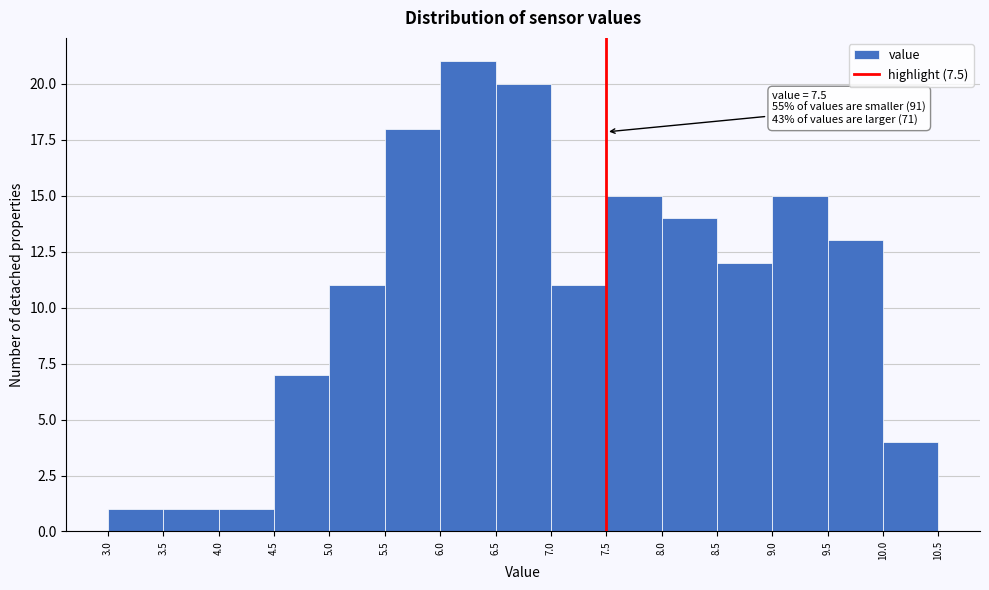

Which range on the x-axis has the tallest bar?

6.0 to 6.5